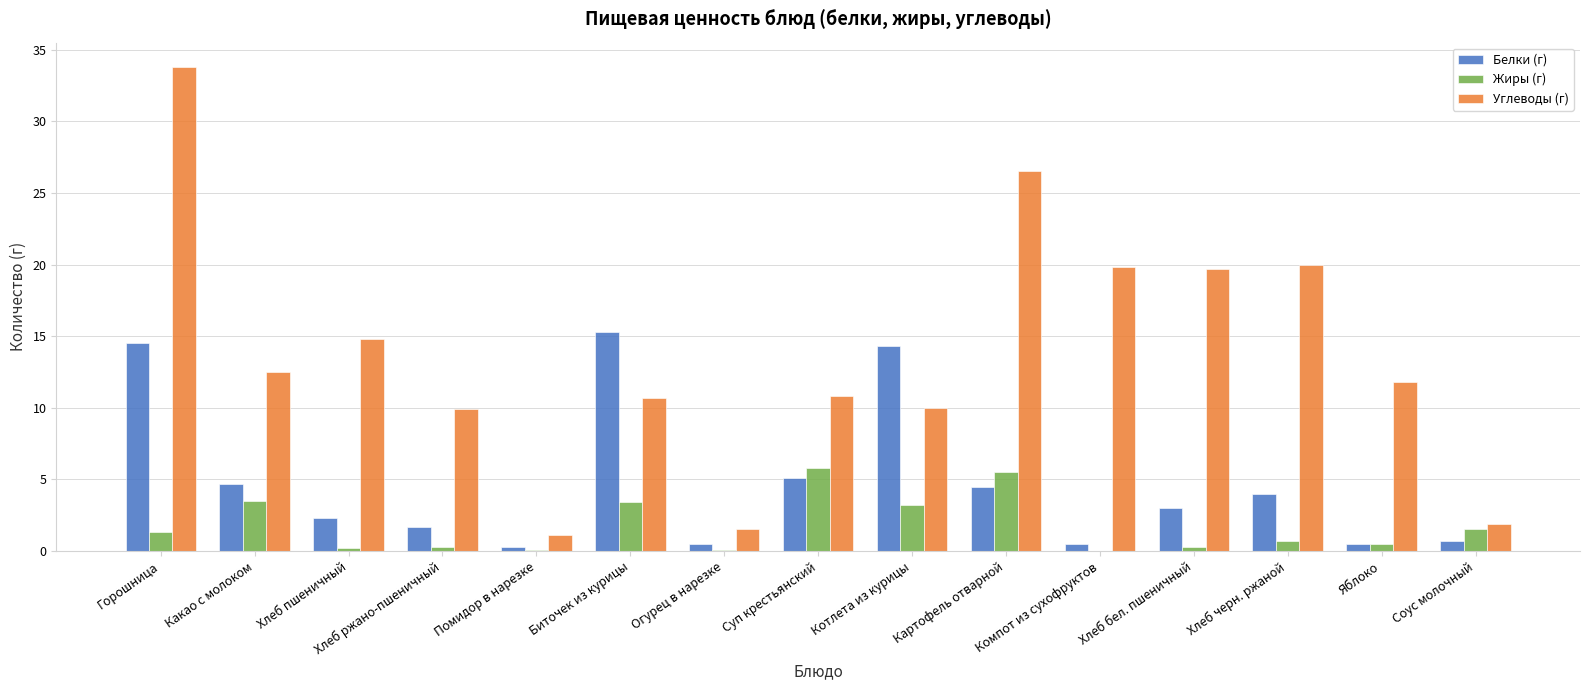

What is the sum of all Жиры (г) values?

26.4